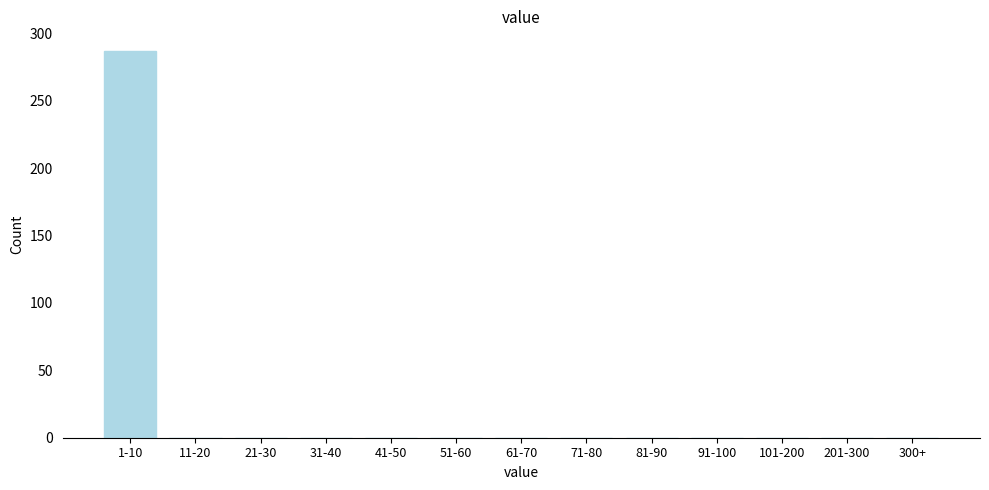

Reading left to right, extract all data points from this chart.

1-10=287	11-20=0	21-30=0	31-40=0	41-50=0	51-60=0	61-70=0	71-80=0	81-90=0	91-100=0	101-200=0	201-300=0	300+=0